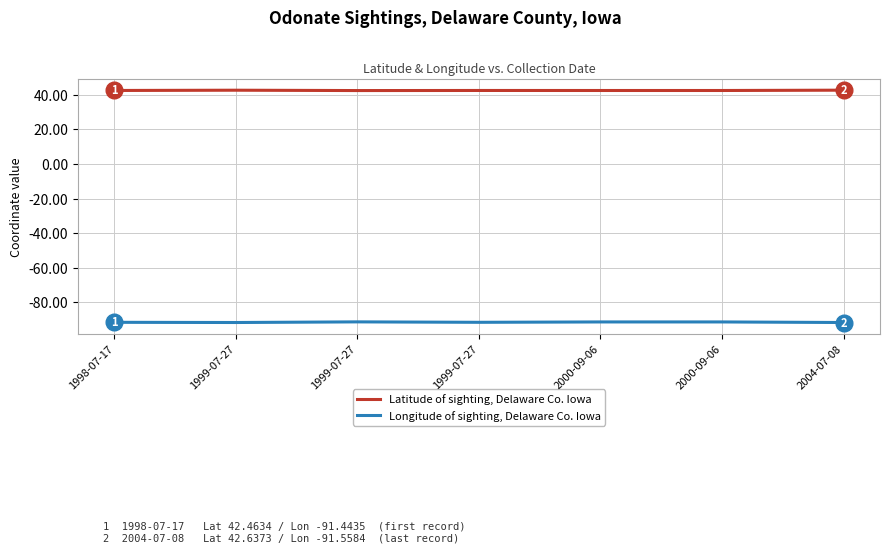

Rank the categories by Longitude of sighting, Delaware Co. Iowa value from highest to lowest.

1999-07-27, 2000-09-06, 2000-09-06, 1998-07-17, 1999-07-27, 1999-07-27, 2004-07-08